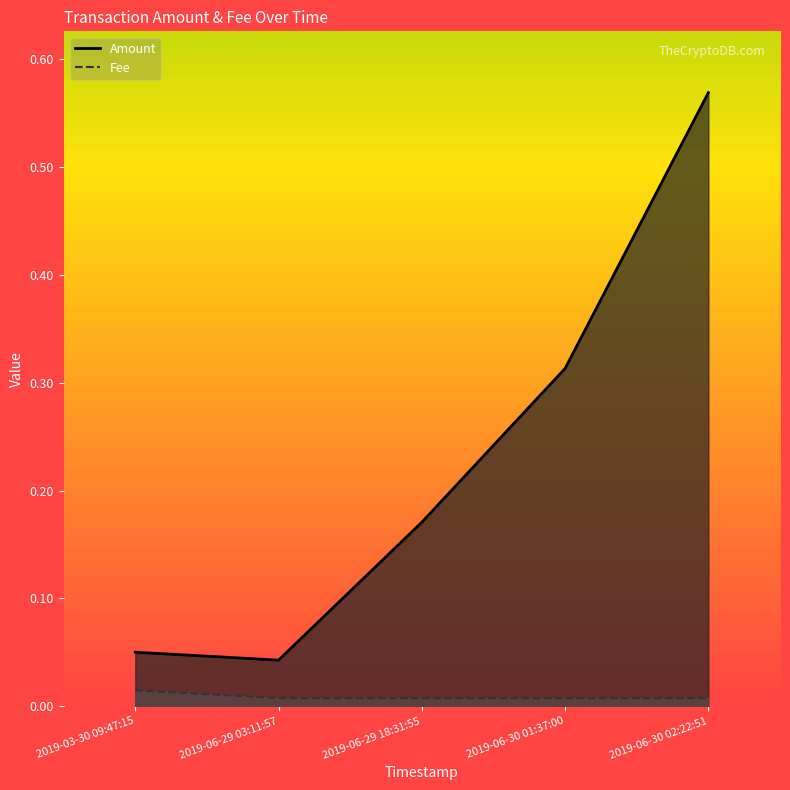

Is it true that Amount equals 0.1 at 2019-03-30 09:47:15?

False